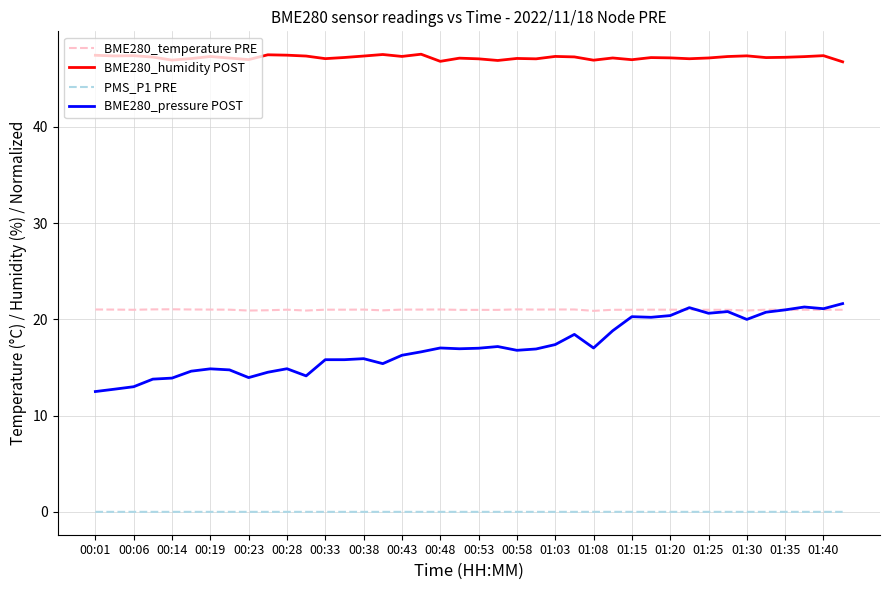

Which series has the largest total across all categories?

BME280_humidity POST